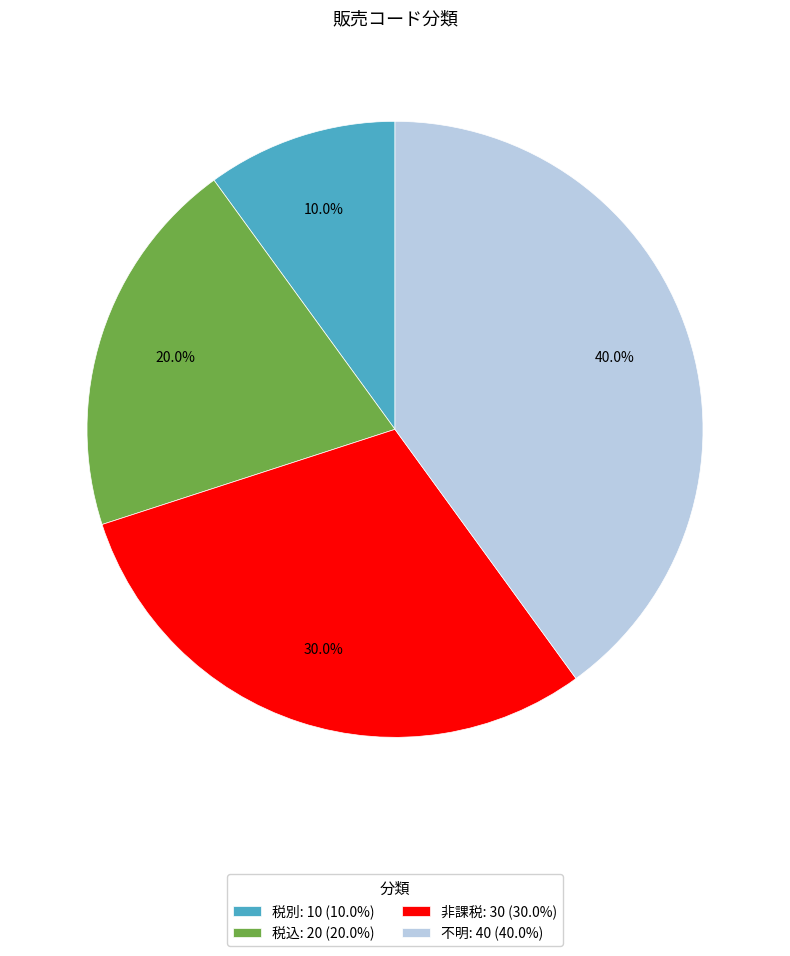

To the nearest percent, what percentage of the pie is 税別?

10%